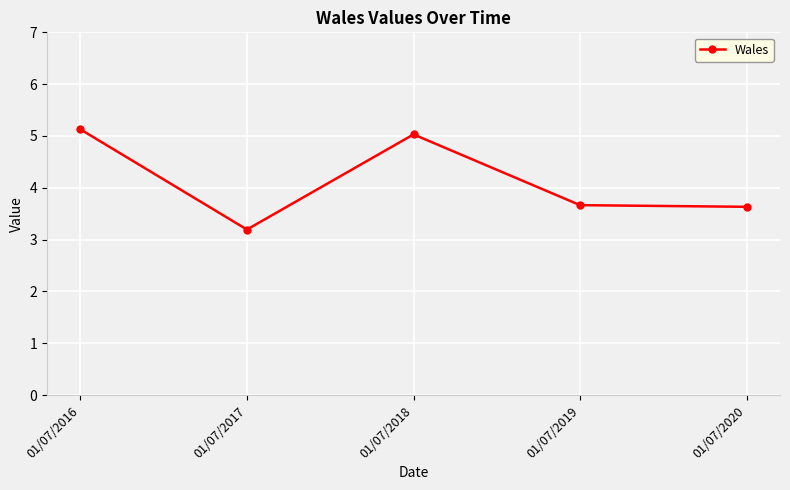

Read the value at 01/07/2019.

3.7